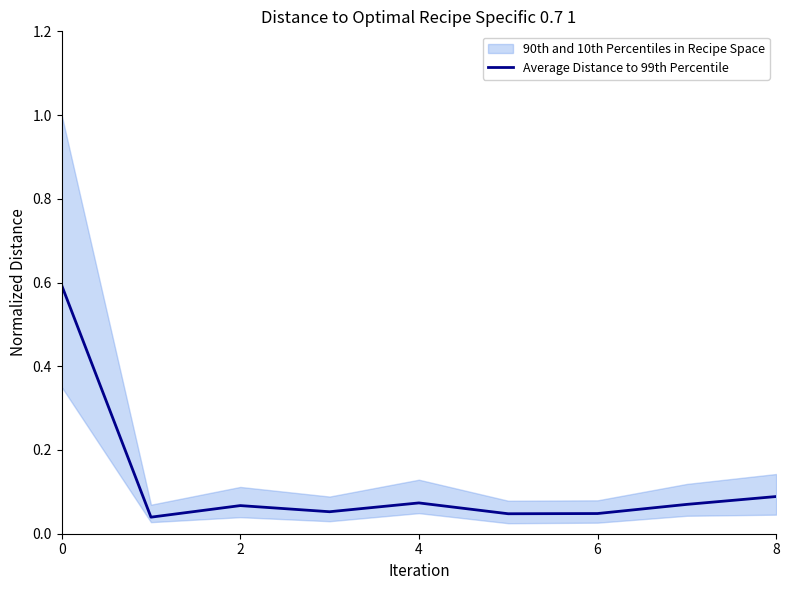

What is the highest value of the Average Distance to 99th Percentile series?

0.6